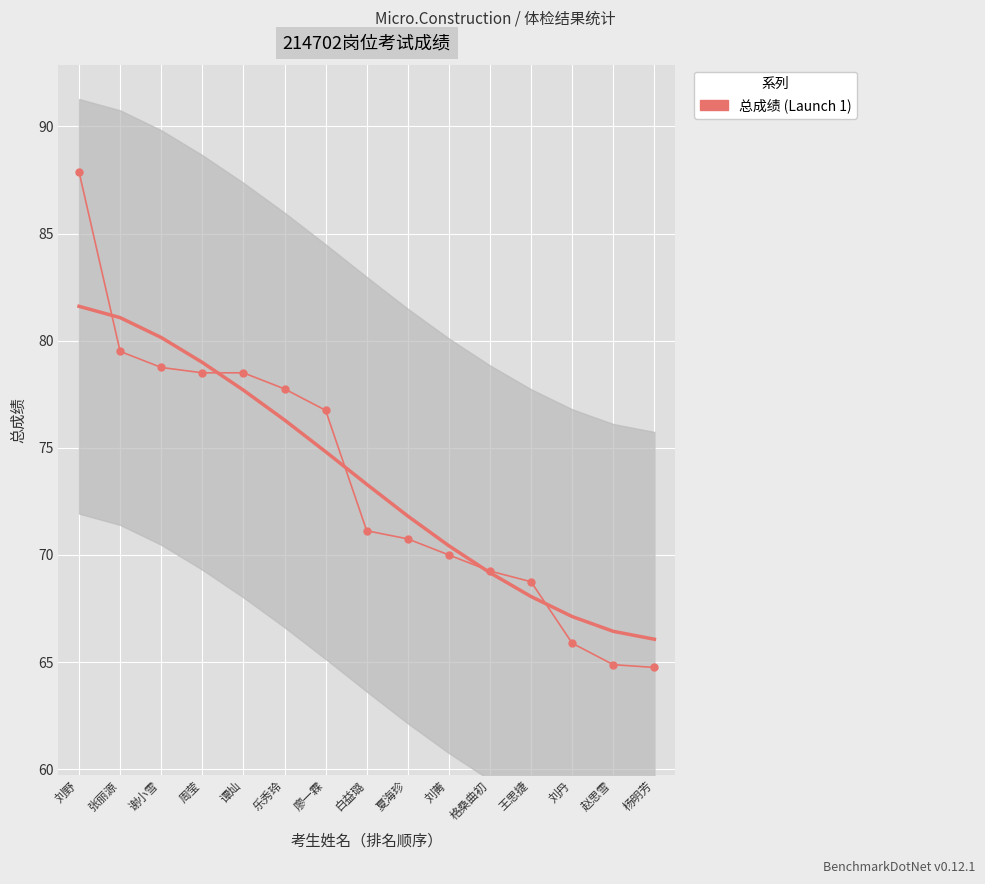

What is the difference between the values at 谭灿 and 刘丹?

12.6